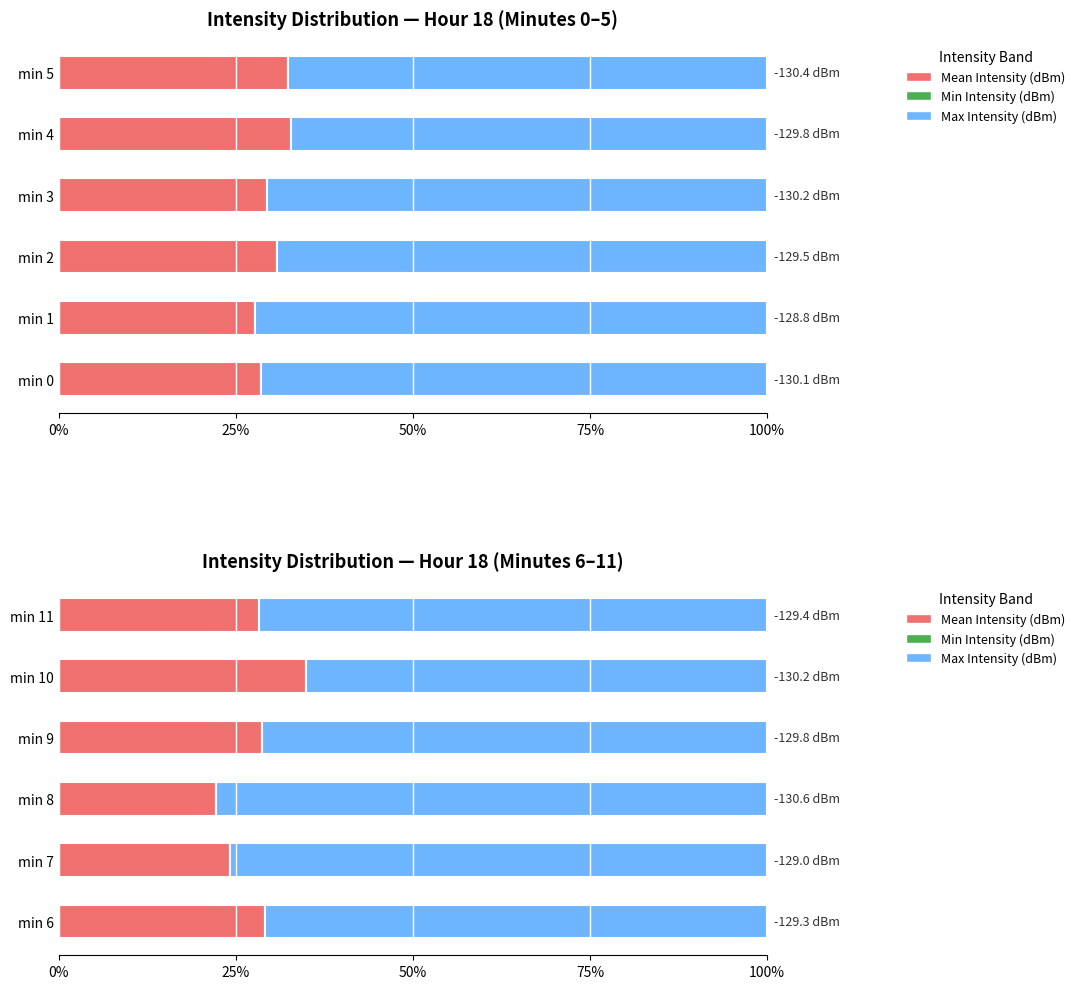

Rank the series by their average value, from highest to lowest.

Max Intensity (dBm), Min Intensity (dBm), Mean Intensity (dBm)